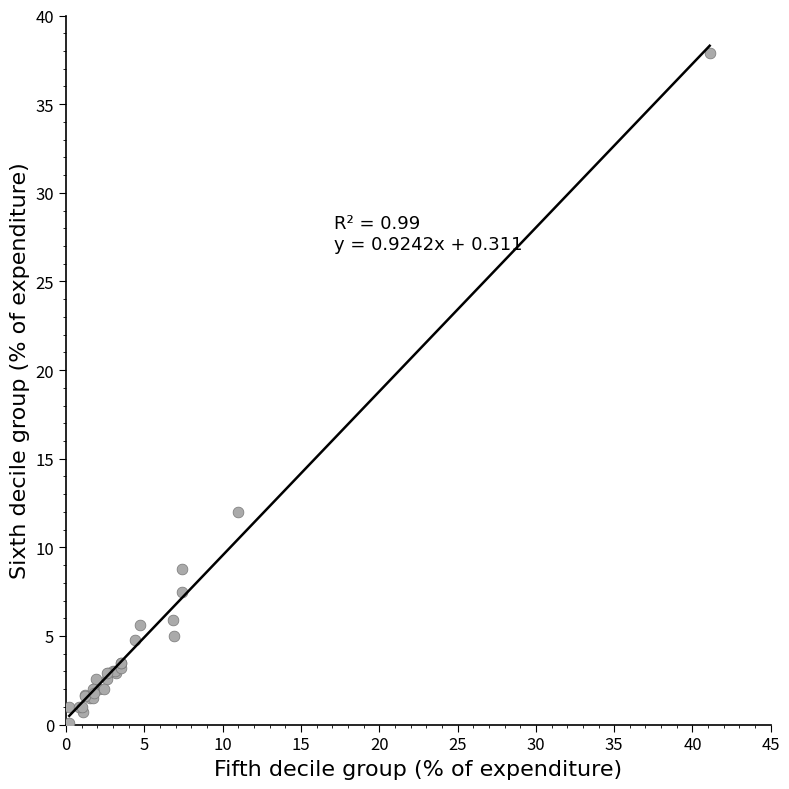

What Y value in the scatter plot is closest to 19?

12.0